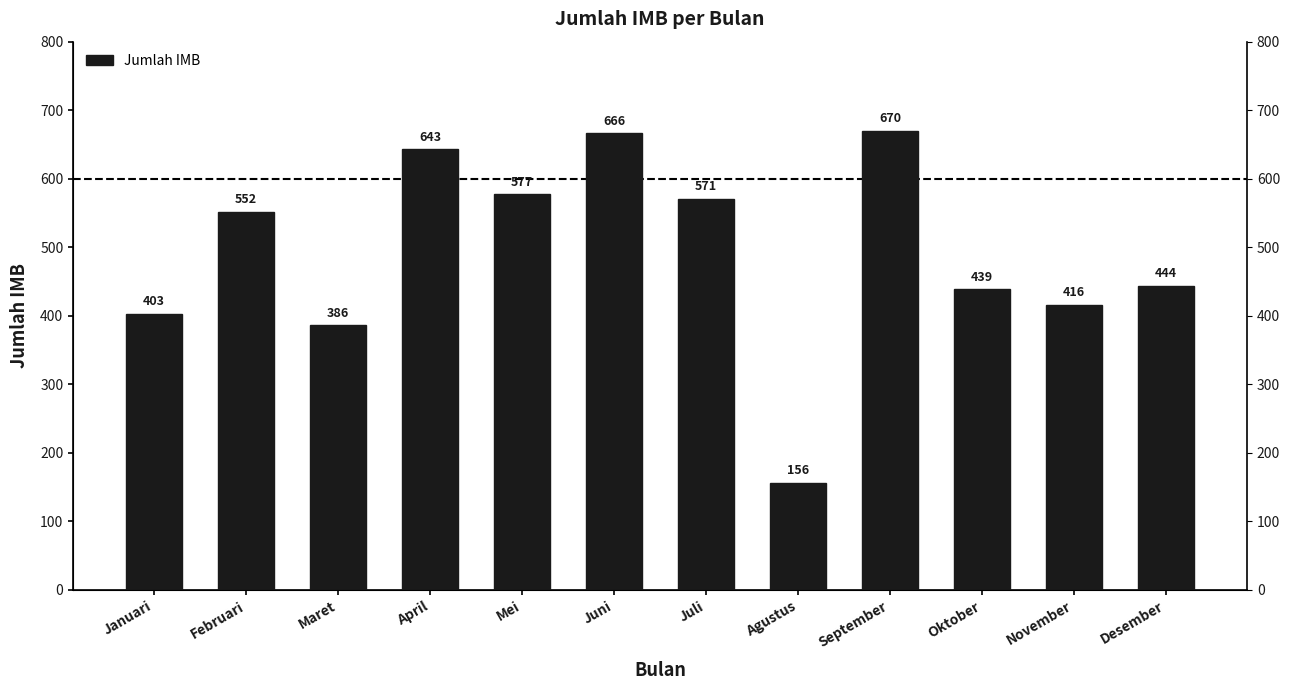

What is the change in value from Juli to Oktober?

-132